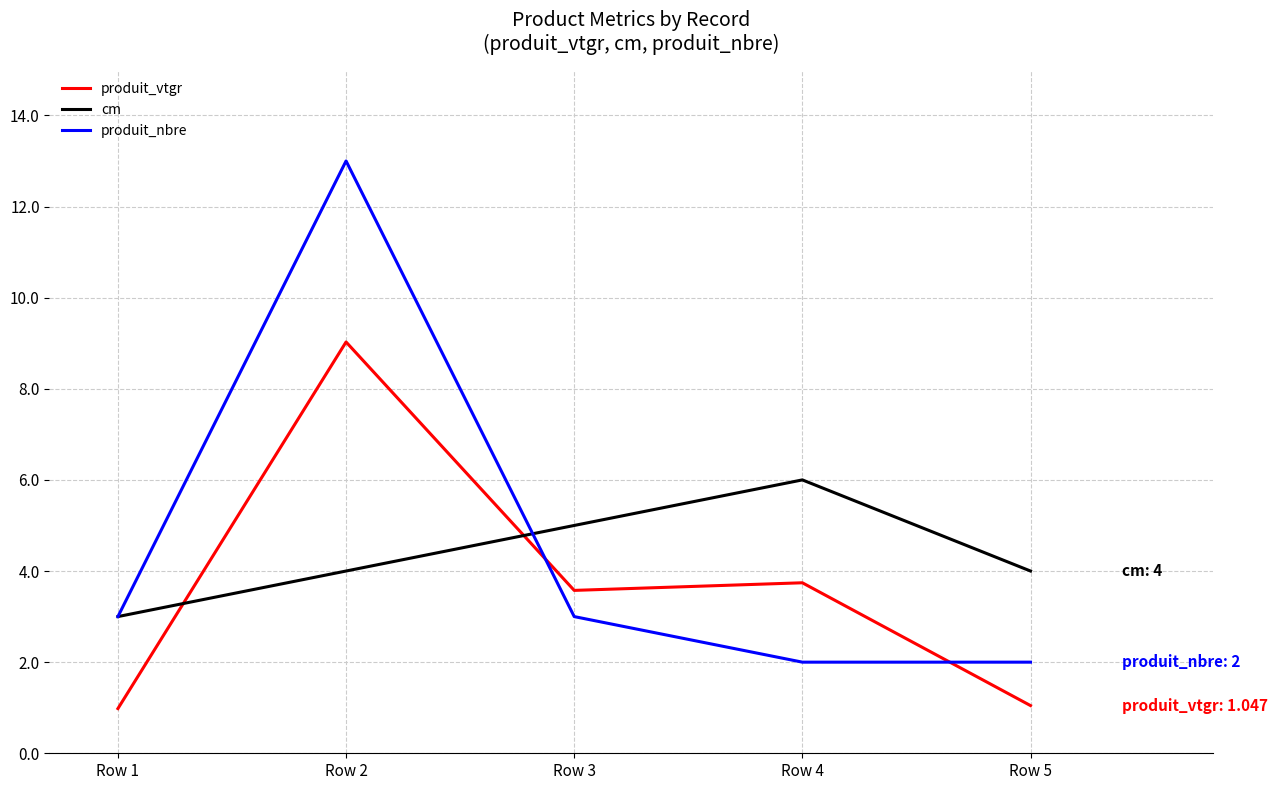

At Row 4, list the series in order from largest to smallest.

cm, produit_vtgr, produit_nbre